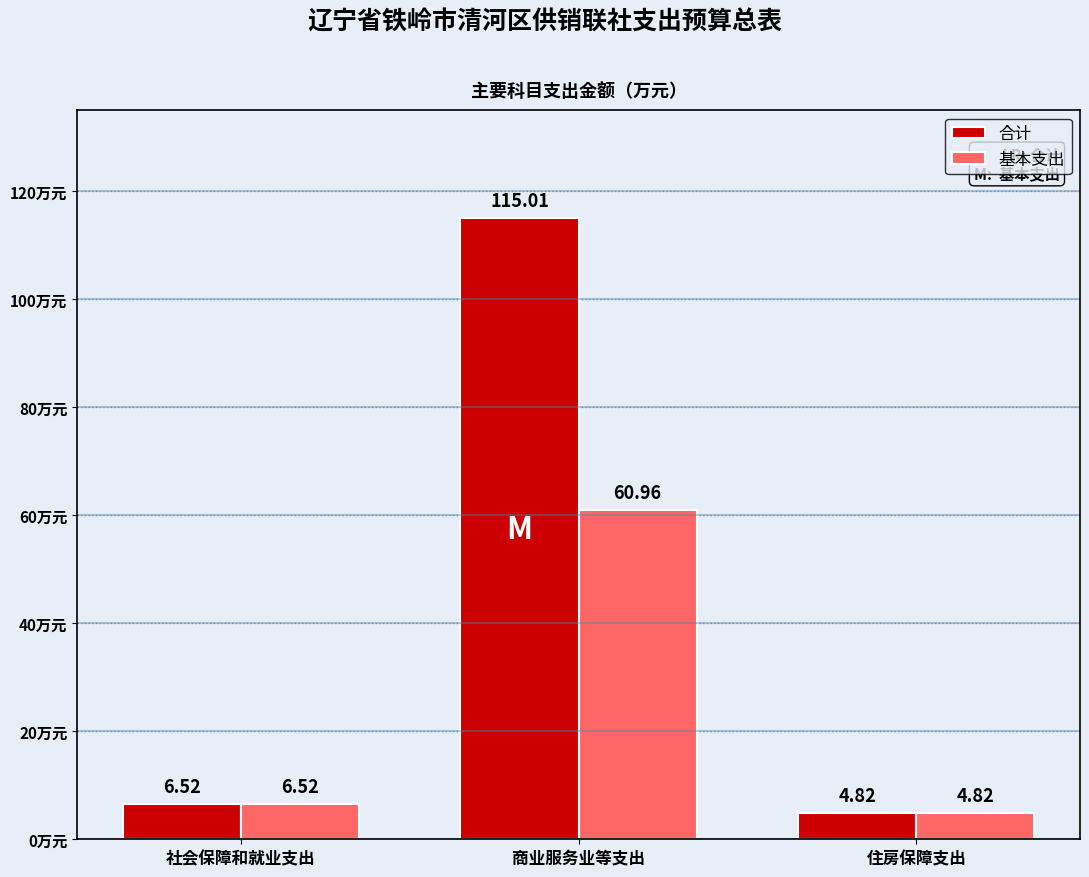

Which series changed the most between 社会保障和就业支出 and 商业服务业等支出?

合计